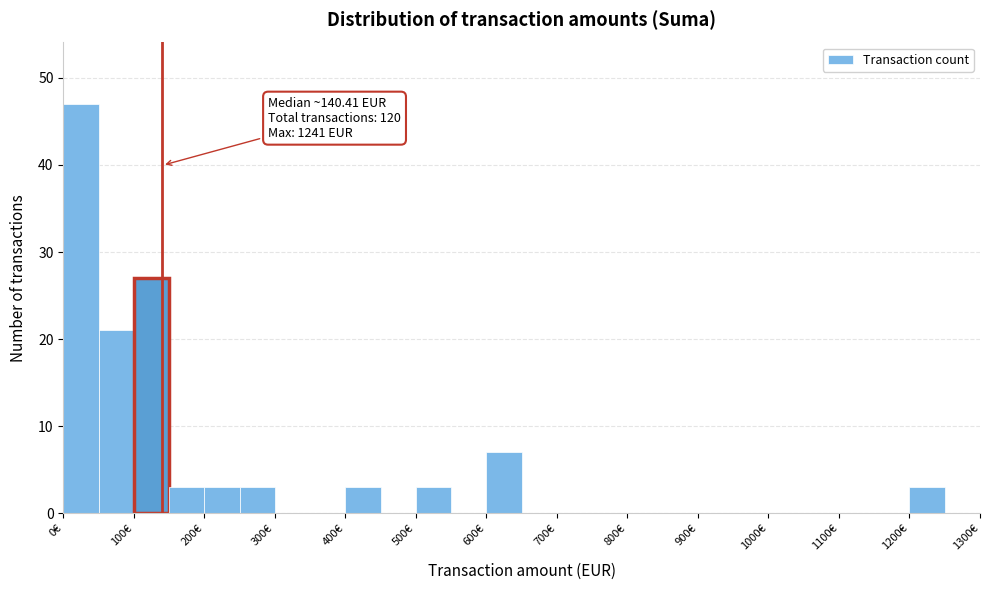

Over which range of the x-axis is the bar tallest?

0 to 50